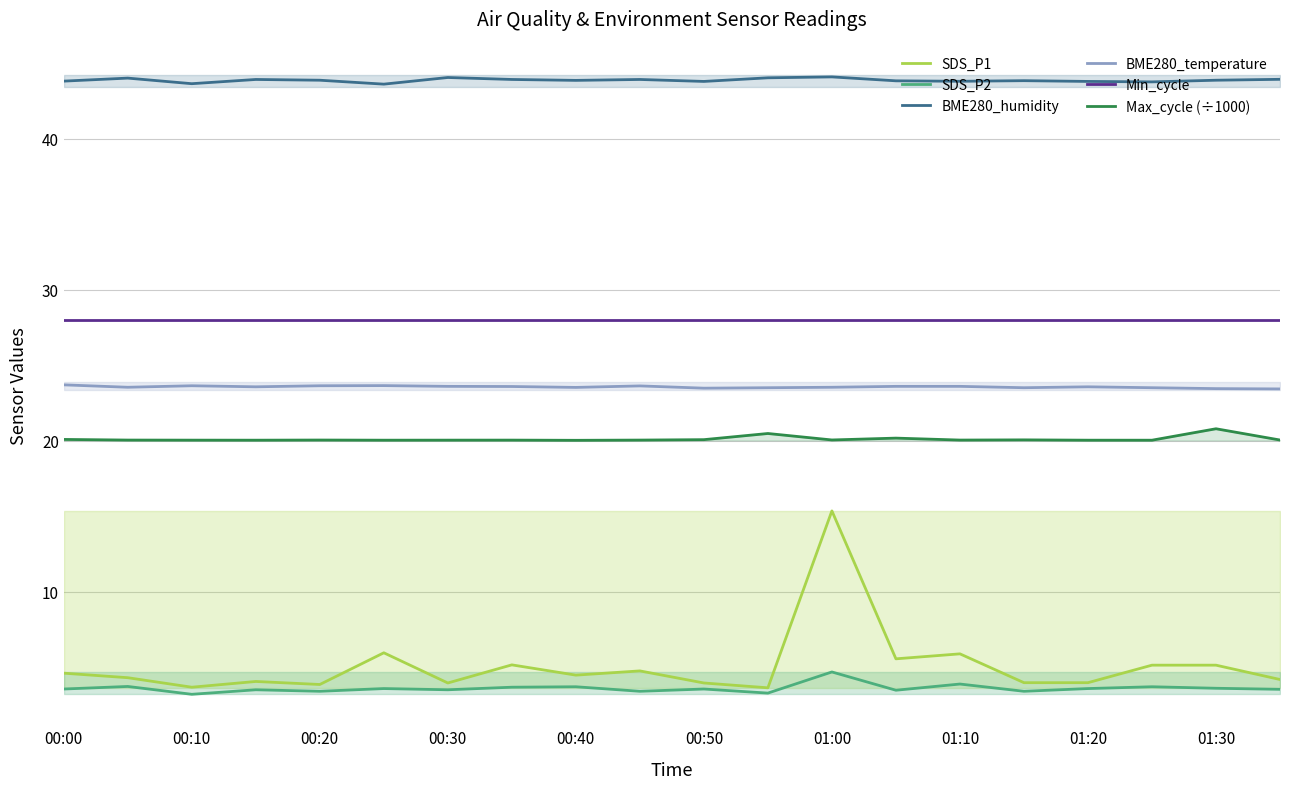

In BME280_humidity, how many points are lower than both neighbors (excluding endpoints)?

6